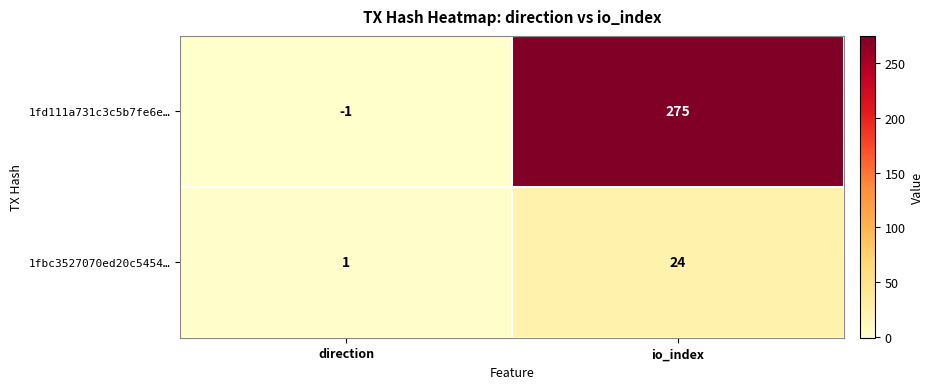

What is the sum of all 1fd111a731c3c5b7fe6e… values?

274